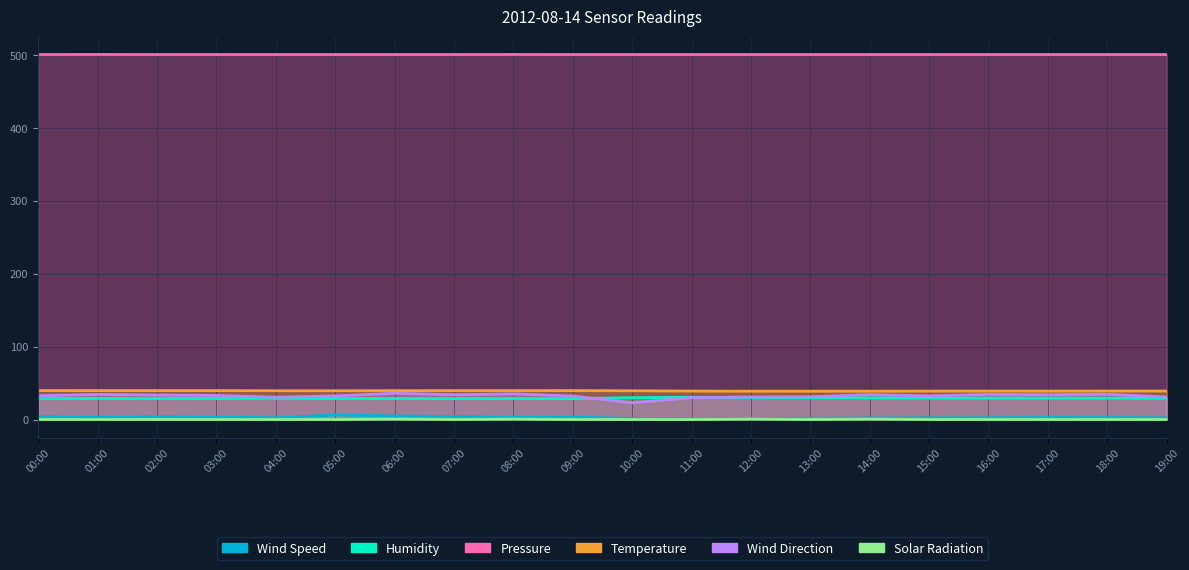

Which series changed the most between 15:00 and 18:00?

Wind Direction